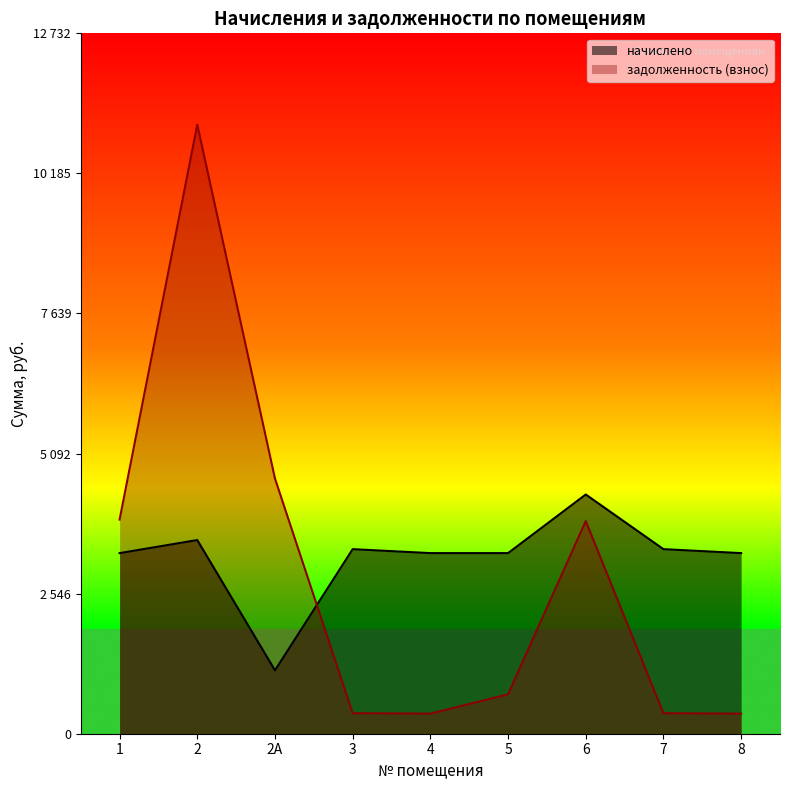

True or false: задолженность (взнос) and начислено intersect in this chart.

True